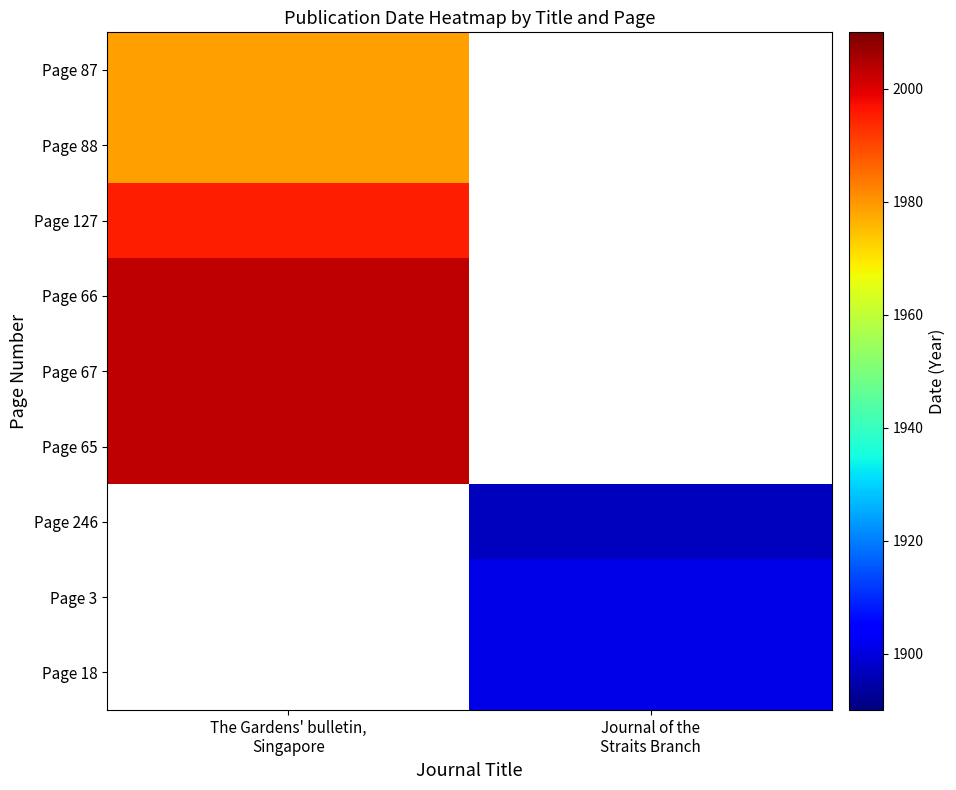

What is the minimum value shown in the chart?

1897.0